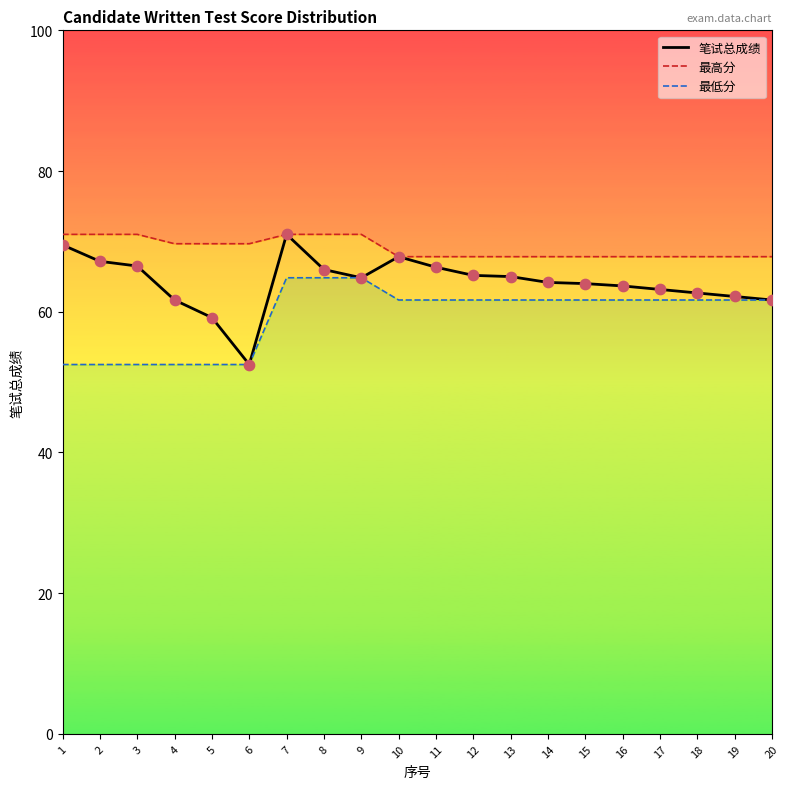

Which series has the largest total across all categories?

最高分